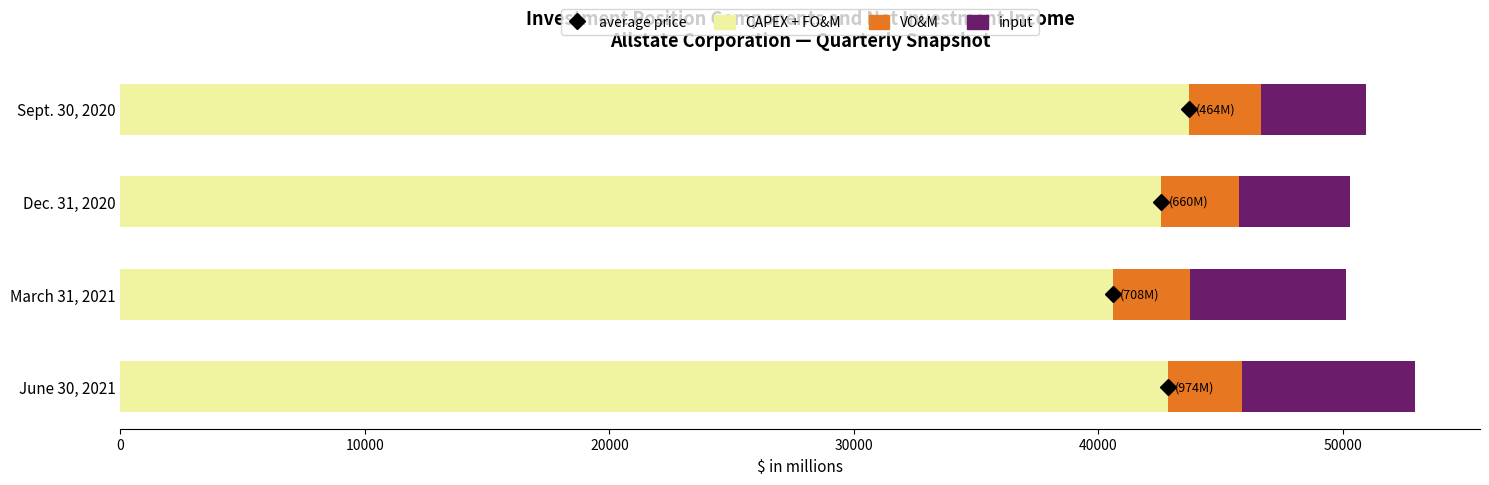

What is the total value across all series at Sept. 30, 2020?

50944